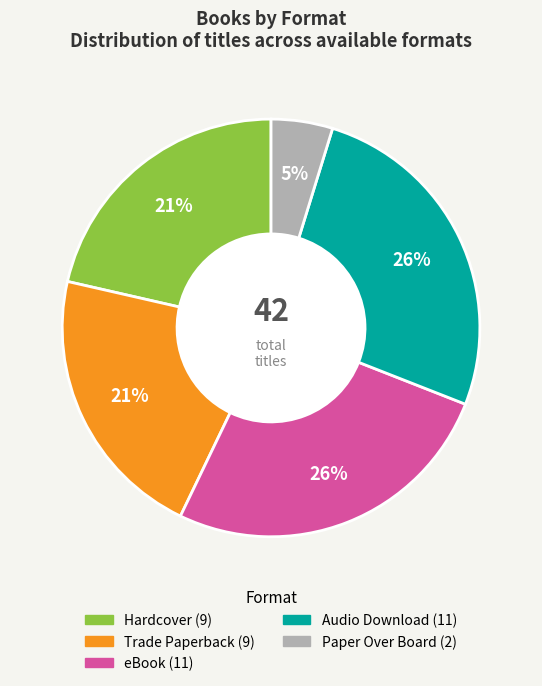

Approximately how many times larger is the value at Paper Over Board compared to Hardcover?

0.2